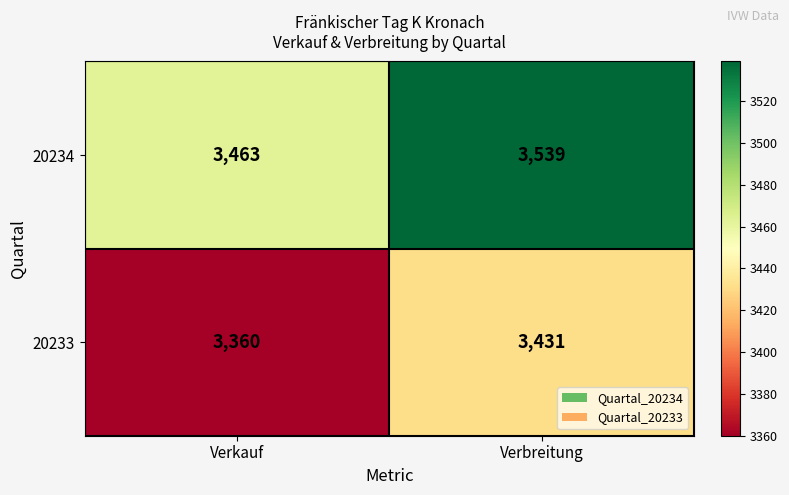

What is the smallest value displayed?

3360